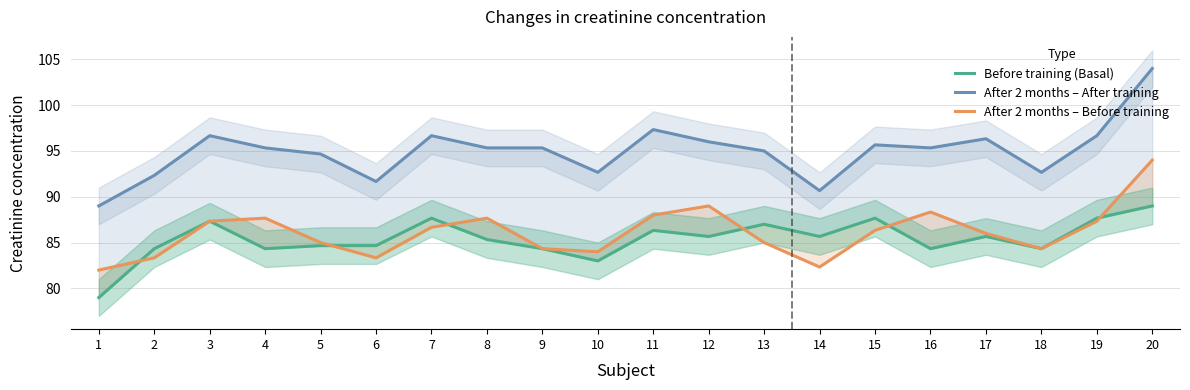

How many data points does each series have?

20